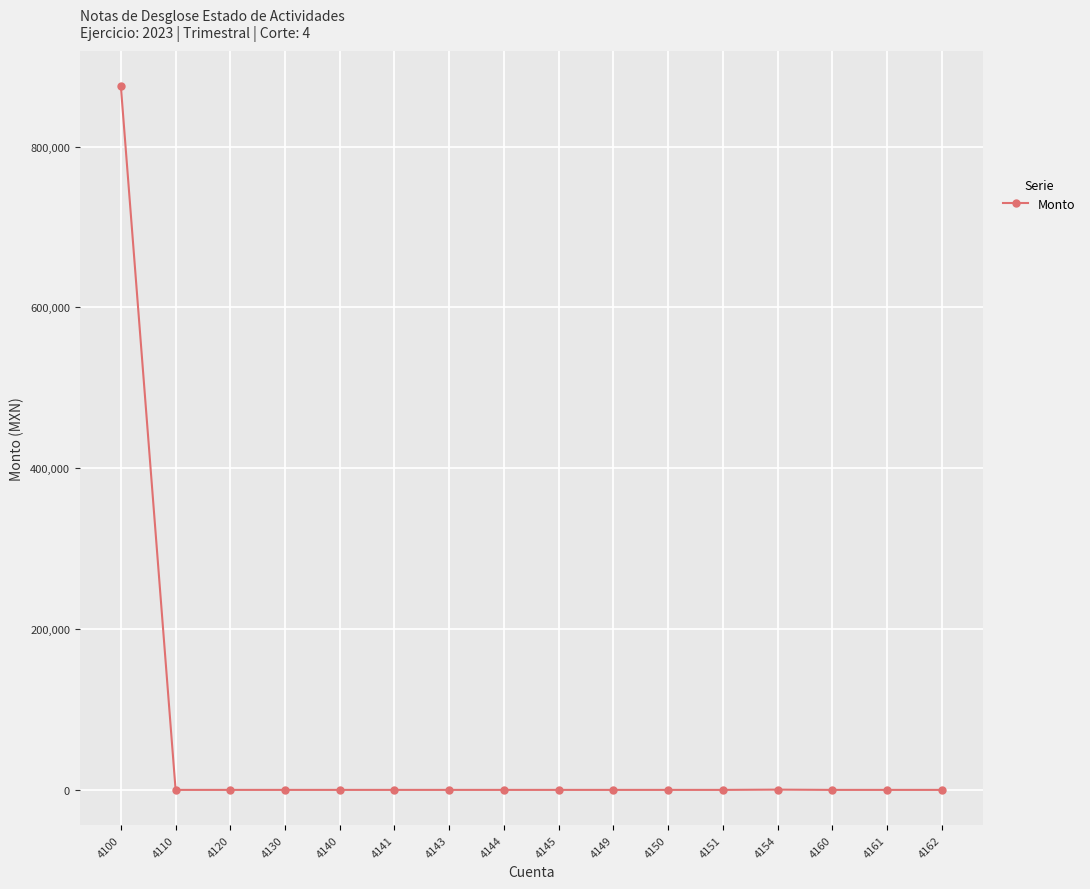

What is the maximum value shown in the chart?

874849.5